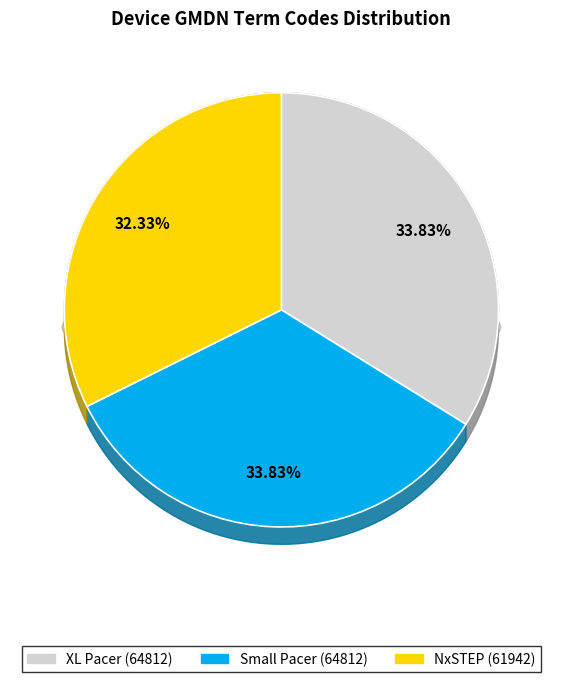

To the nearest percent, what is the difference between the XL Pacer (64812) and NxSTEP (61942) slice percentages?

1%